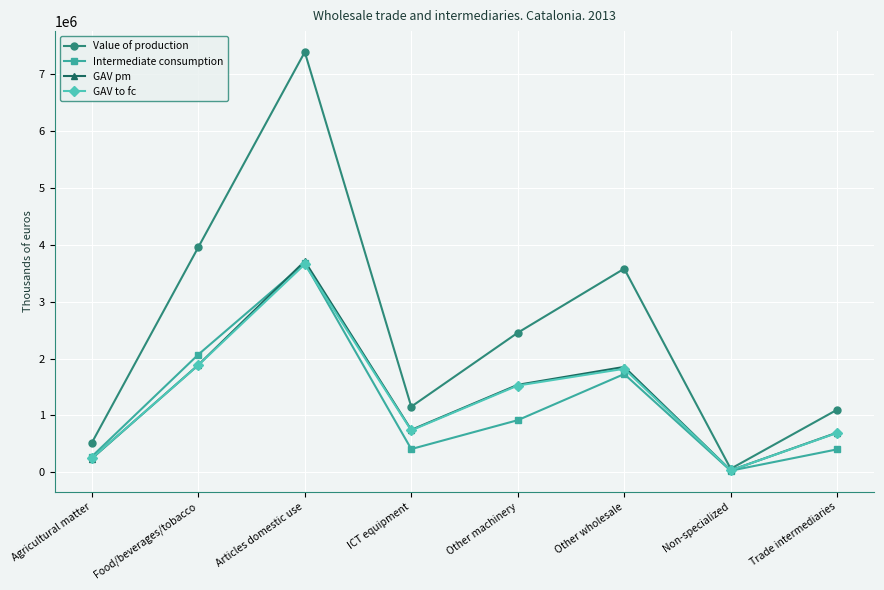

Which series has the largest total across all categories?

Value of production